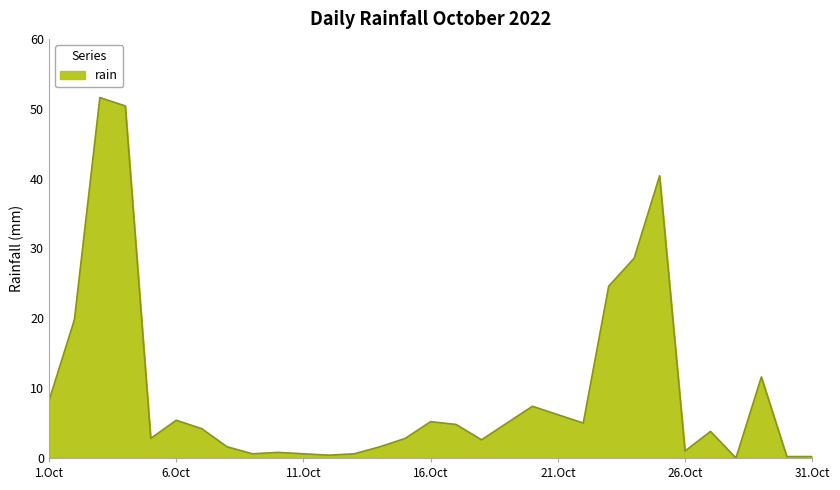

What is the greatest value displayed?

51.6